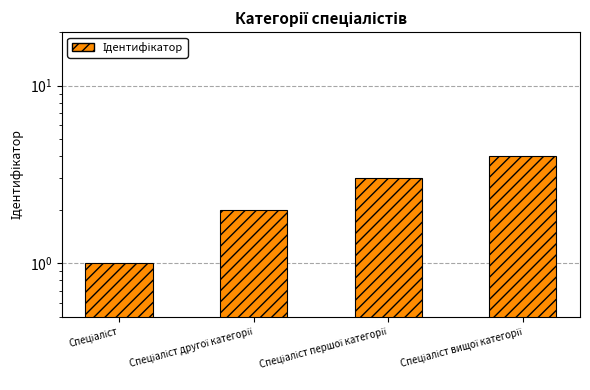

How many data points are above 3?

1